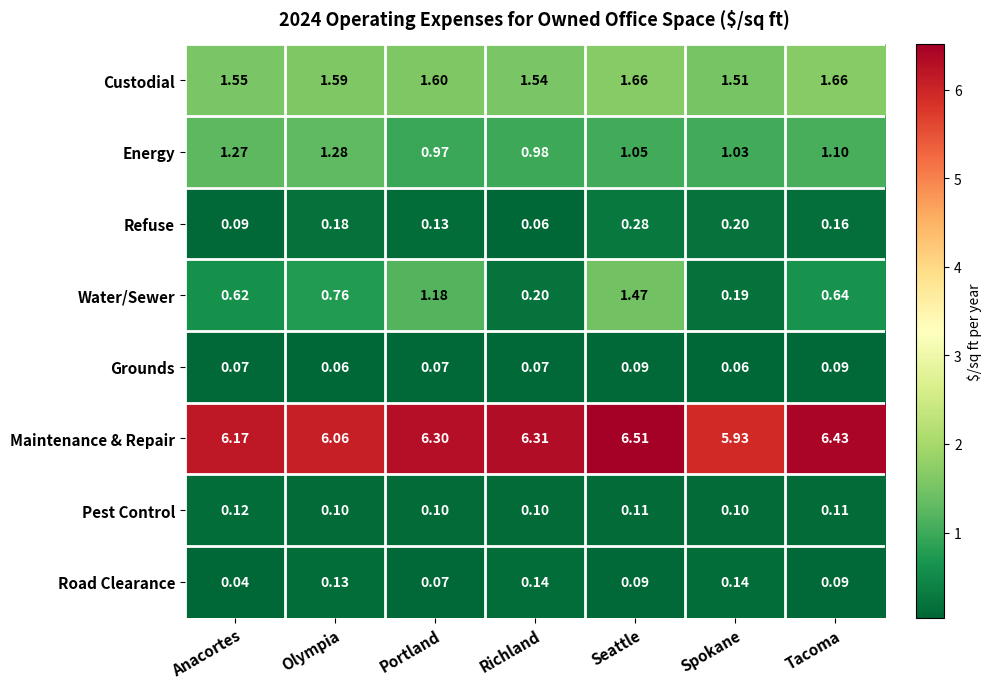

Which category has the highest value across all series?

Seattle